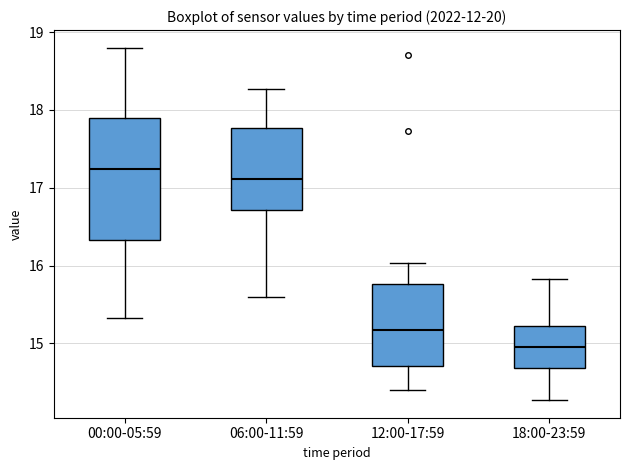

Which box's median line is the highest?

00:00-05:59